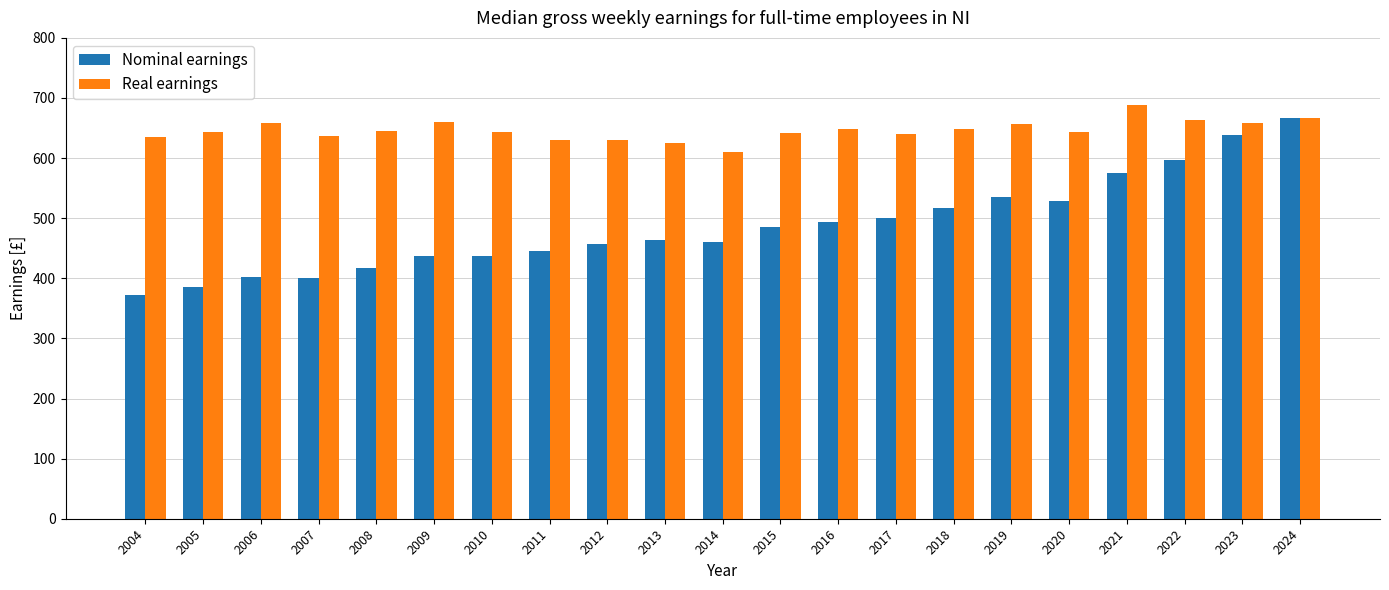

At 2020, list the series in order from smallest to largest.

Nominal earnings, Real earnings